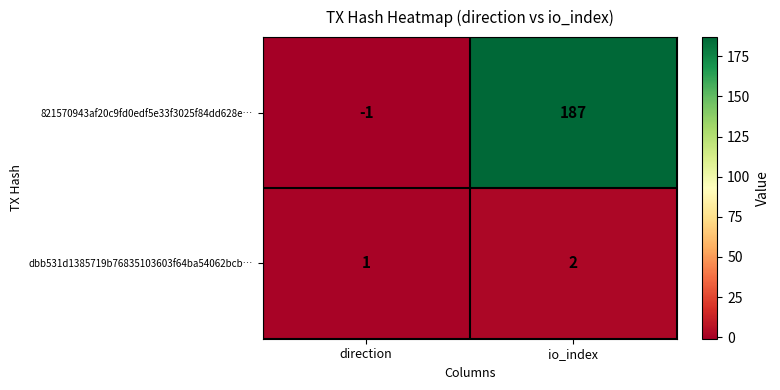

The 821570943af20c9fd0edf5e33f3025f84dd628e… series shows -1 at direction. True or false?

True